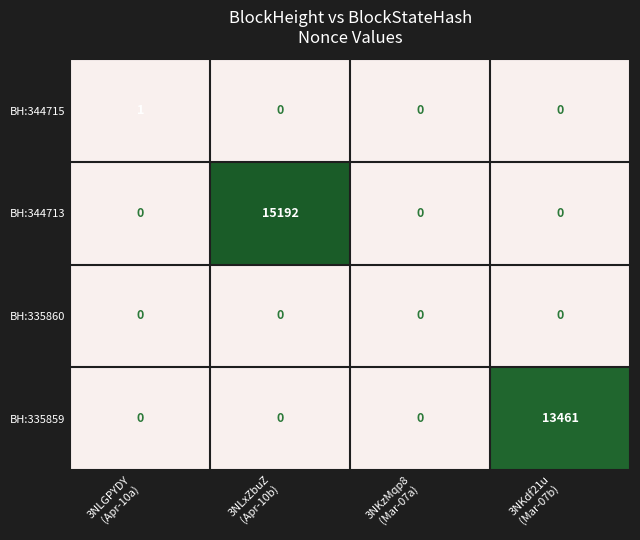

What is the difference between the maximum and minimum values in the BH:335859 series?

13461